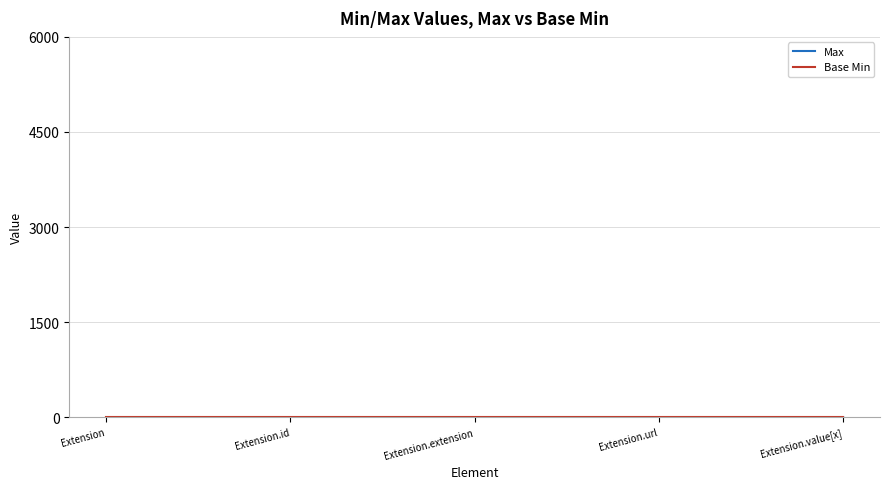

Is this an area chart (filled region under the line)?

No